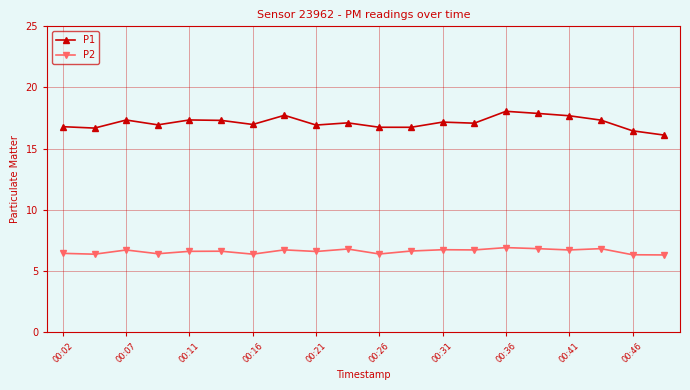

Rank the series by their maximum value, from highest to lowest.

P1, P2